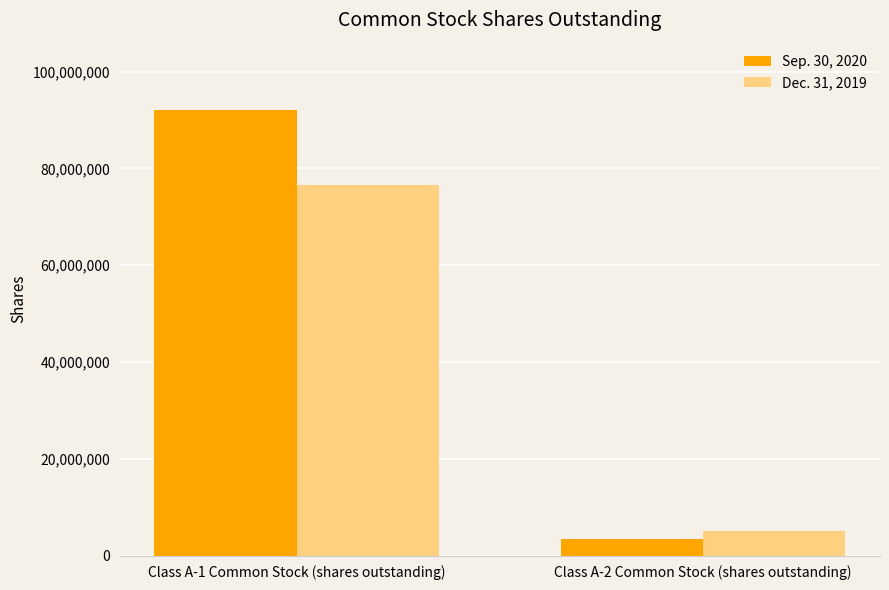

At which category does the chart reach its minimum across all series?

Class A-2 Common Stock (shares outstanding)